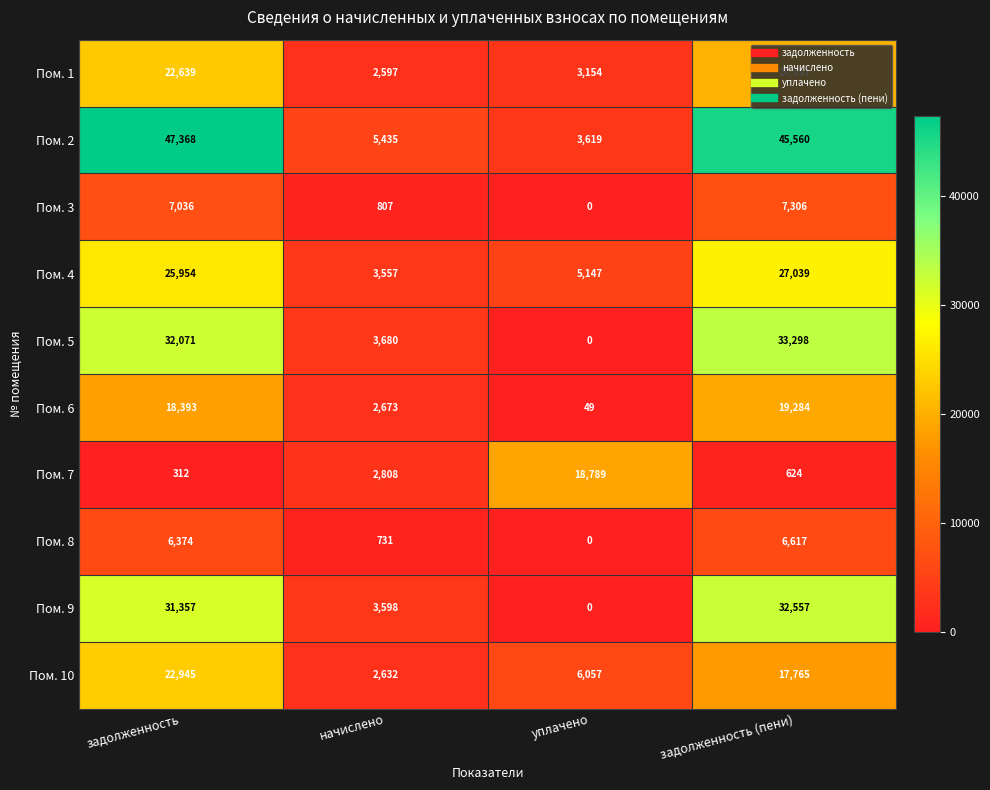

The value of Пом. 4 at задолженность is 25954. True or false?

True